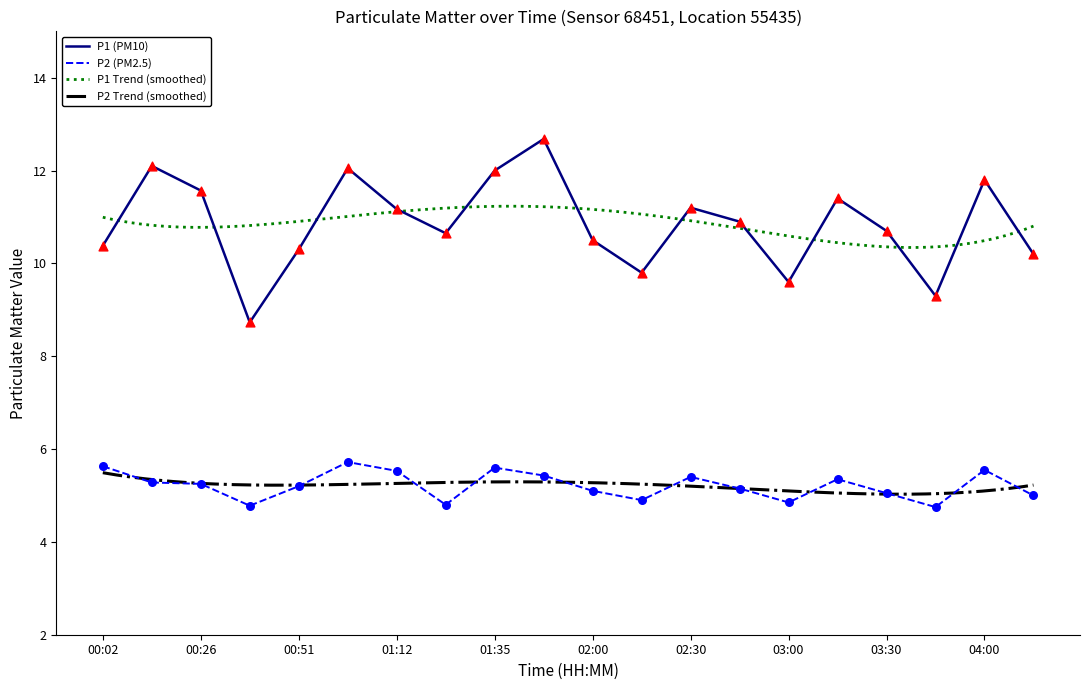

Is the value of P1 at 01:45 greater than the value of P2 at 00:14?

Yes